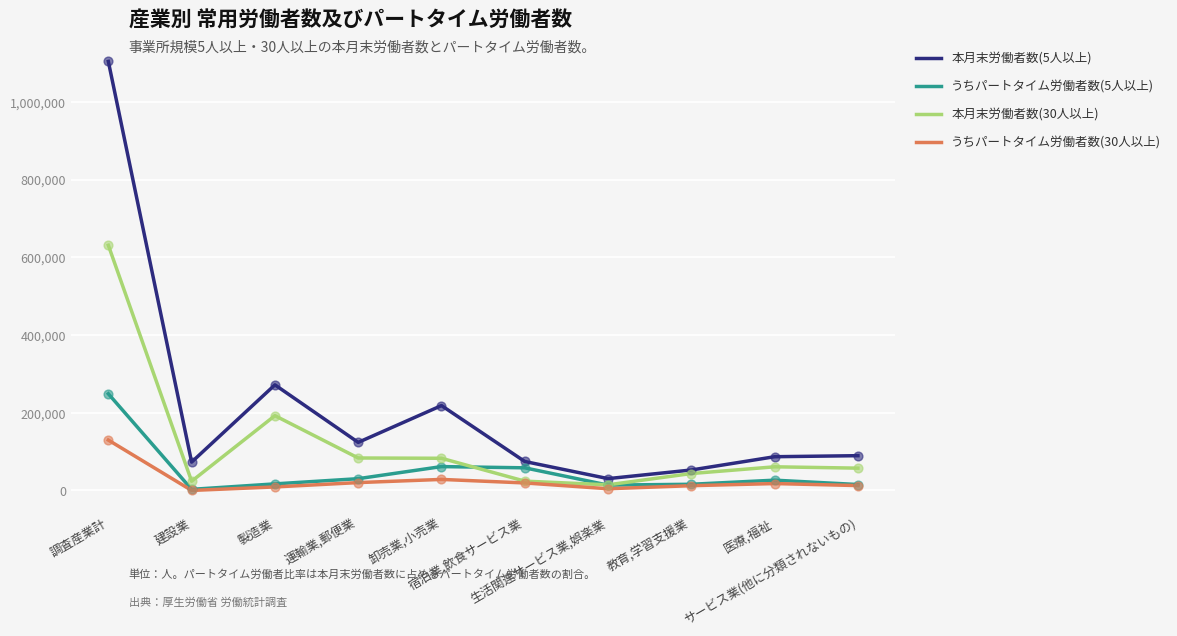

True or false: うちパートタイム労働者数(30人以上) and 本月末労働者数(5人以上) intersect in this chart.

False